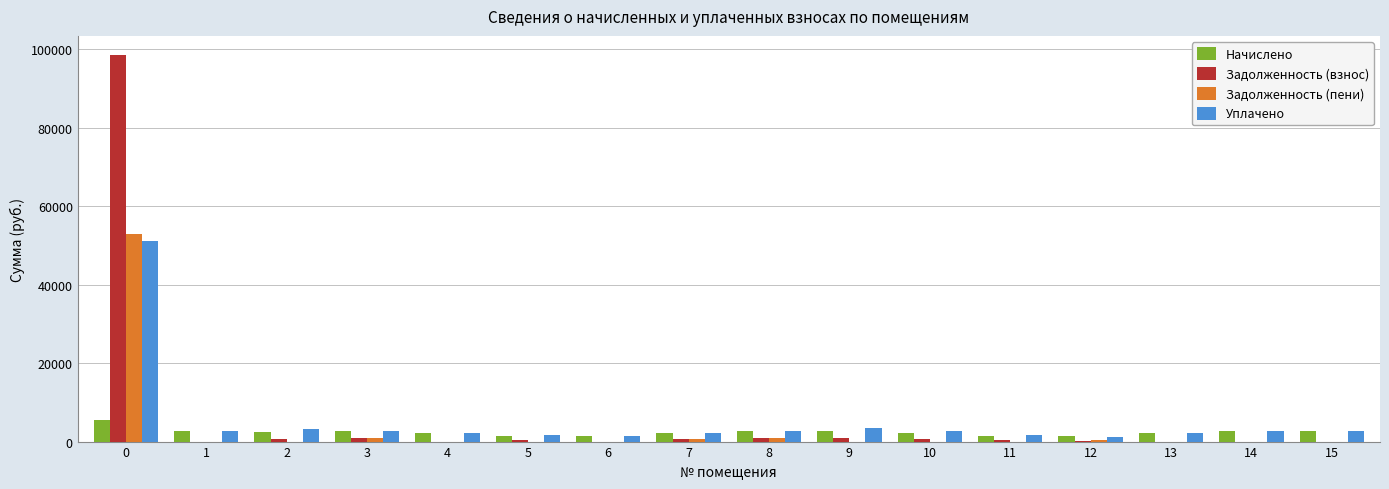

The value of Задолженность (взнос) at 7 is 696.8. True or false?

True